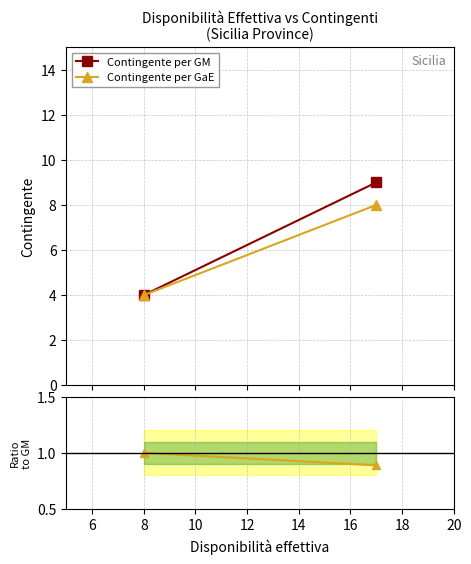

How many categories are shown in the chart?

2